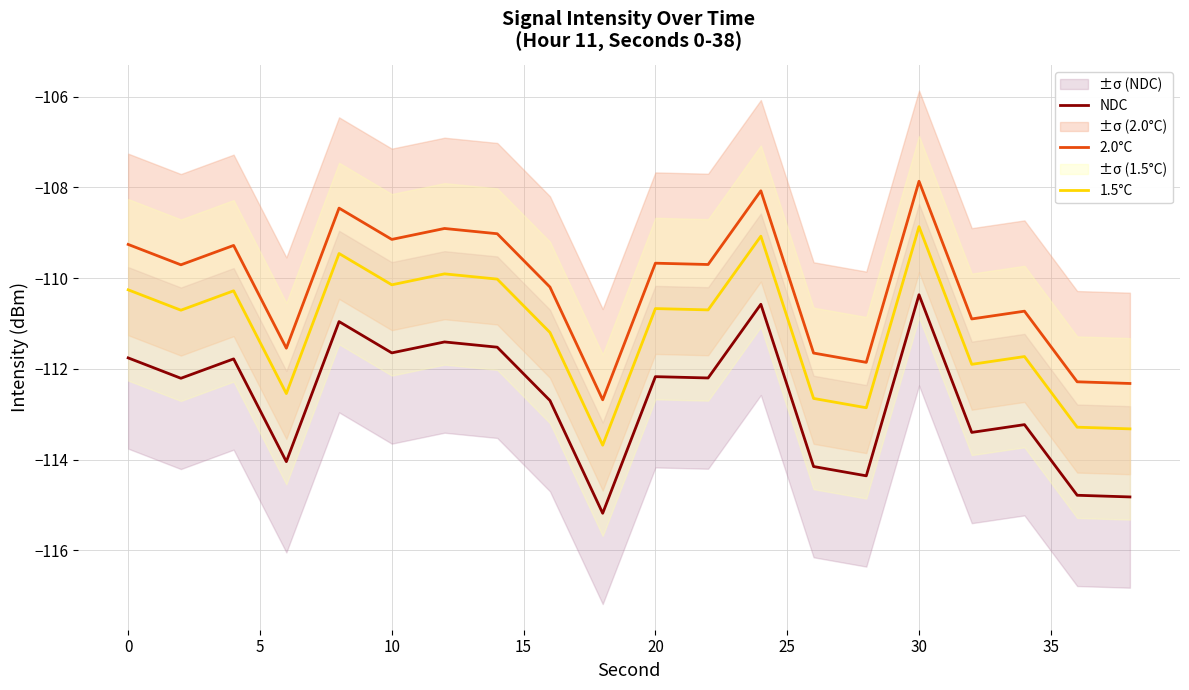

What is the minimum value for 1.5°C?

-113.7